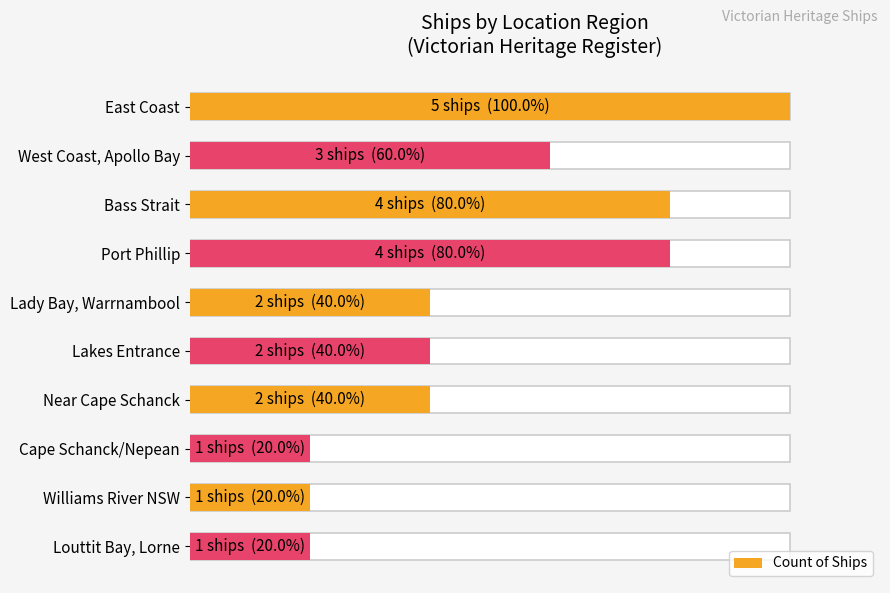

Approximately how many times larger is the value at Louttit Bay, Lorne compared to Williams River NSW?

1.0